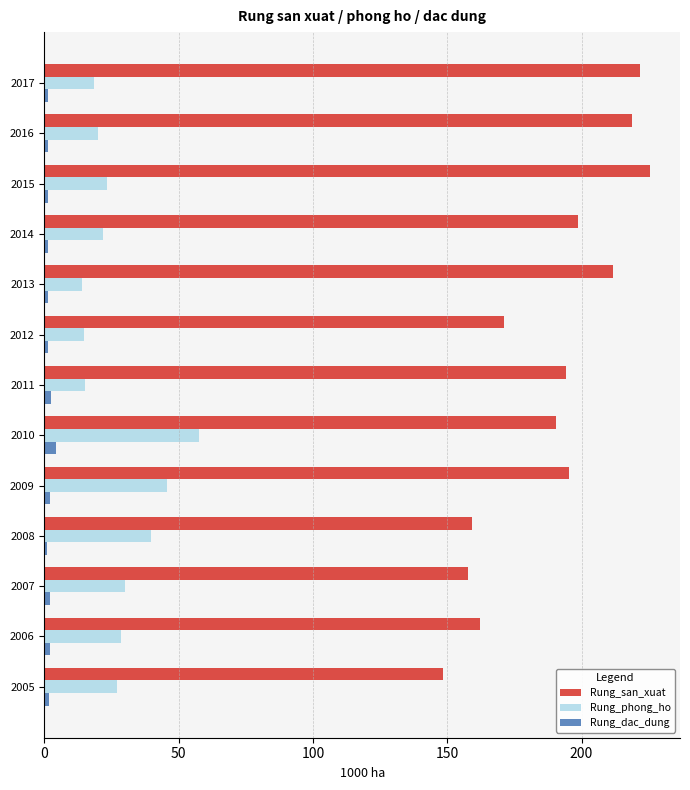

The value of Rung_phong_ho at 2010 is 57.5. True or false?

True